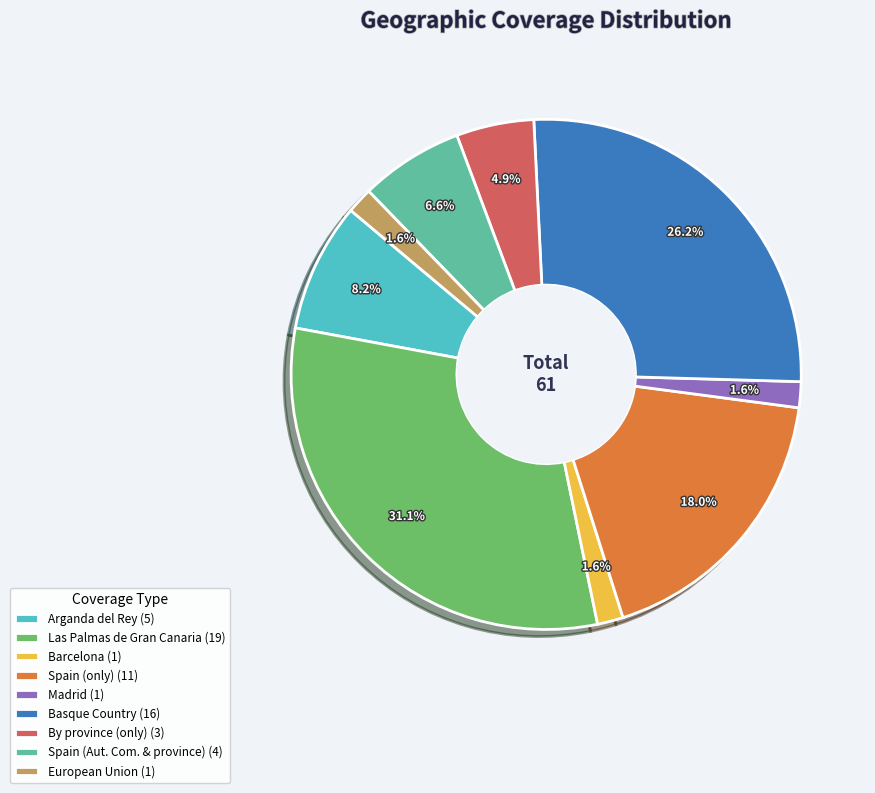

To the nearest percent, what is the combined percentage of Basque Country and Spain (only)?

44%